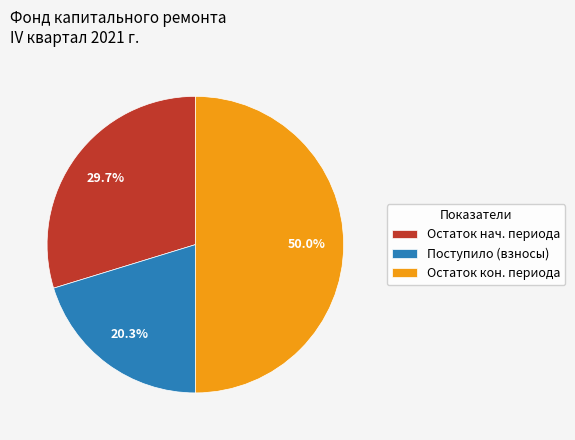

What is the ratio of the value at Поступило (взносы) to the value at Остаток кон. периода?

0.4